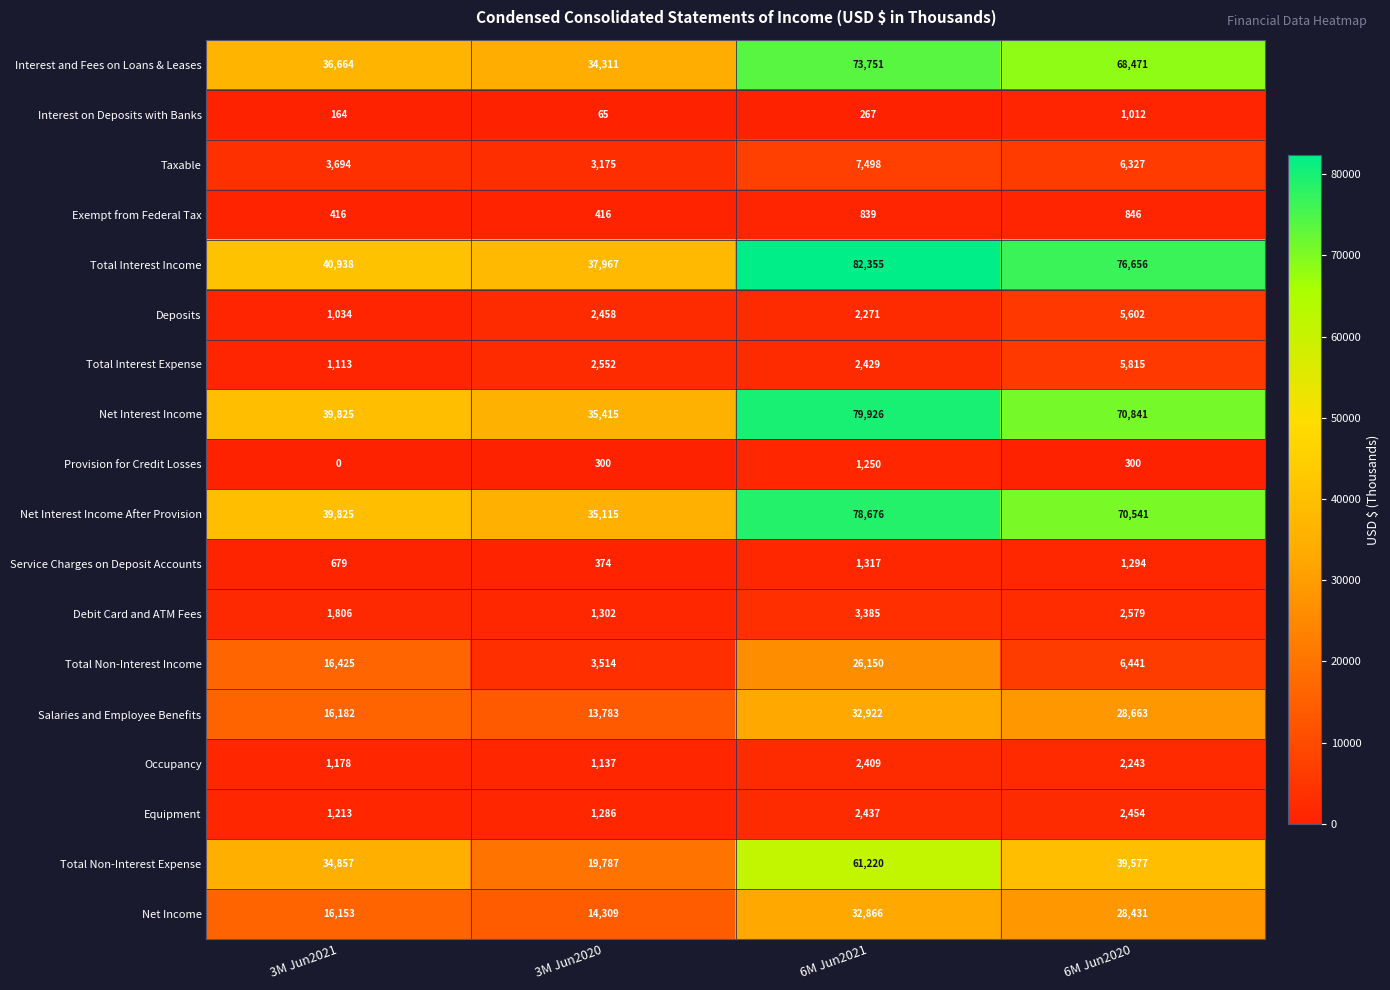

At which category does the chart reach its minimum across all series?

3M Jun2021